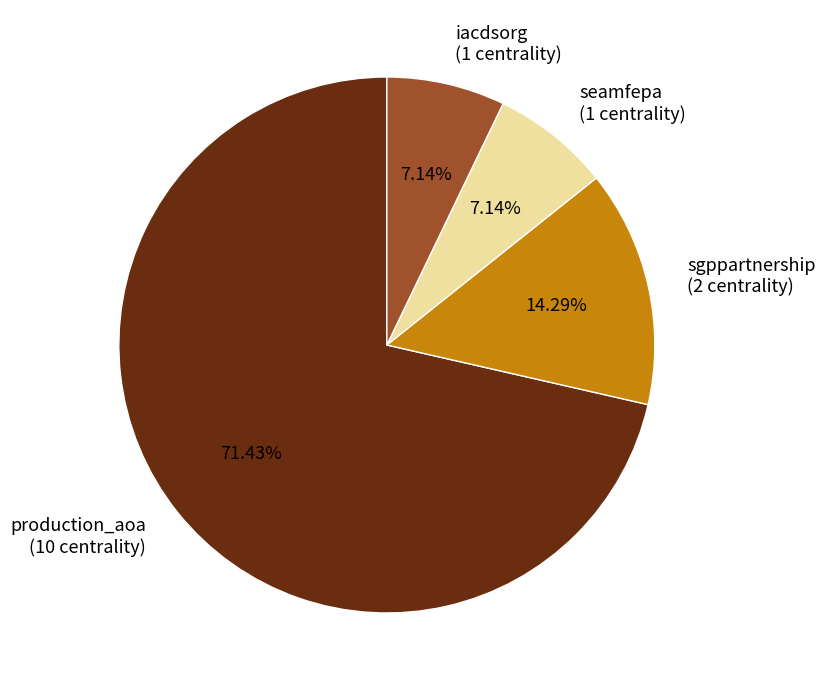

Approximately how many times larger is the value at production_aoa (10 centrality) compared to iacdsorg (1 centrality)?

10.0